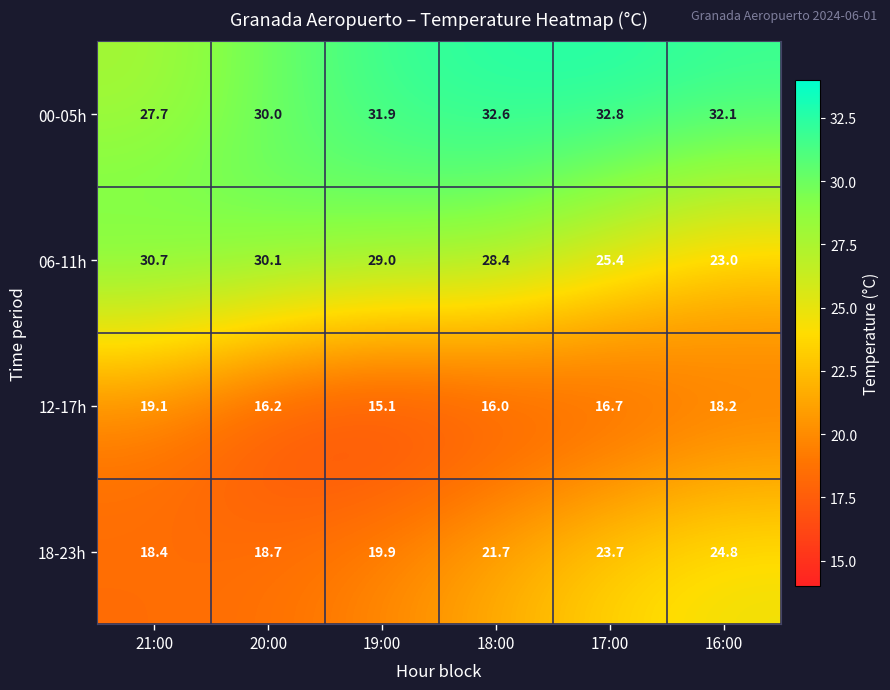

At how many categories does at least one series exceed 21?

6